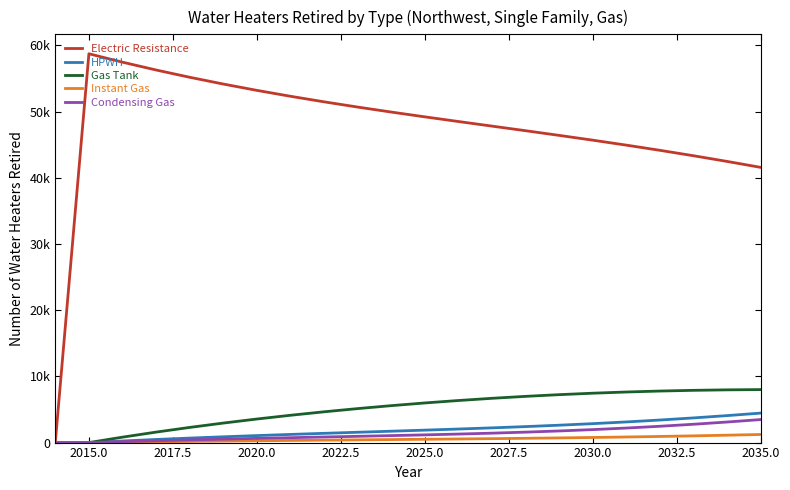

What are all the series names shown in the legend?

Electric Resistance, HPWH, Gas Tank, Instant Gas, Condensing Gas